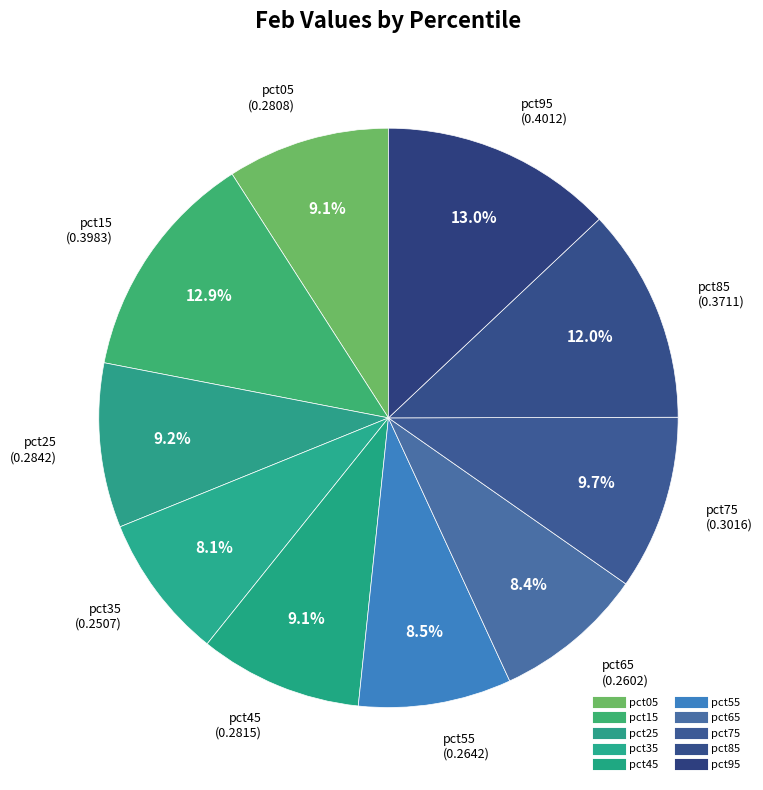

What is the change in value from pct45 to pct85?

+0.1